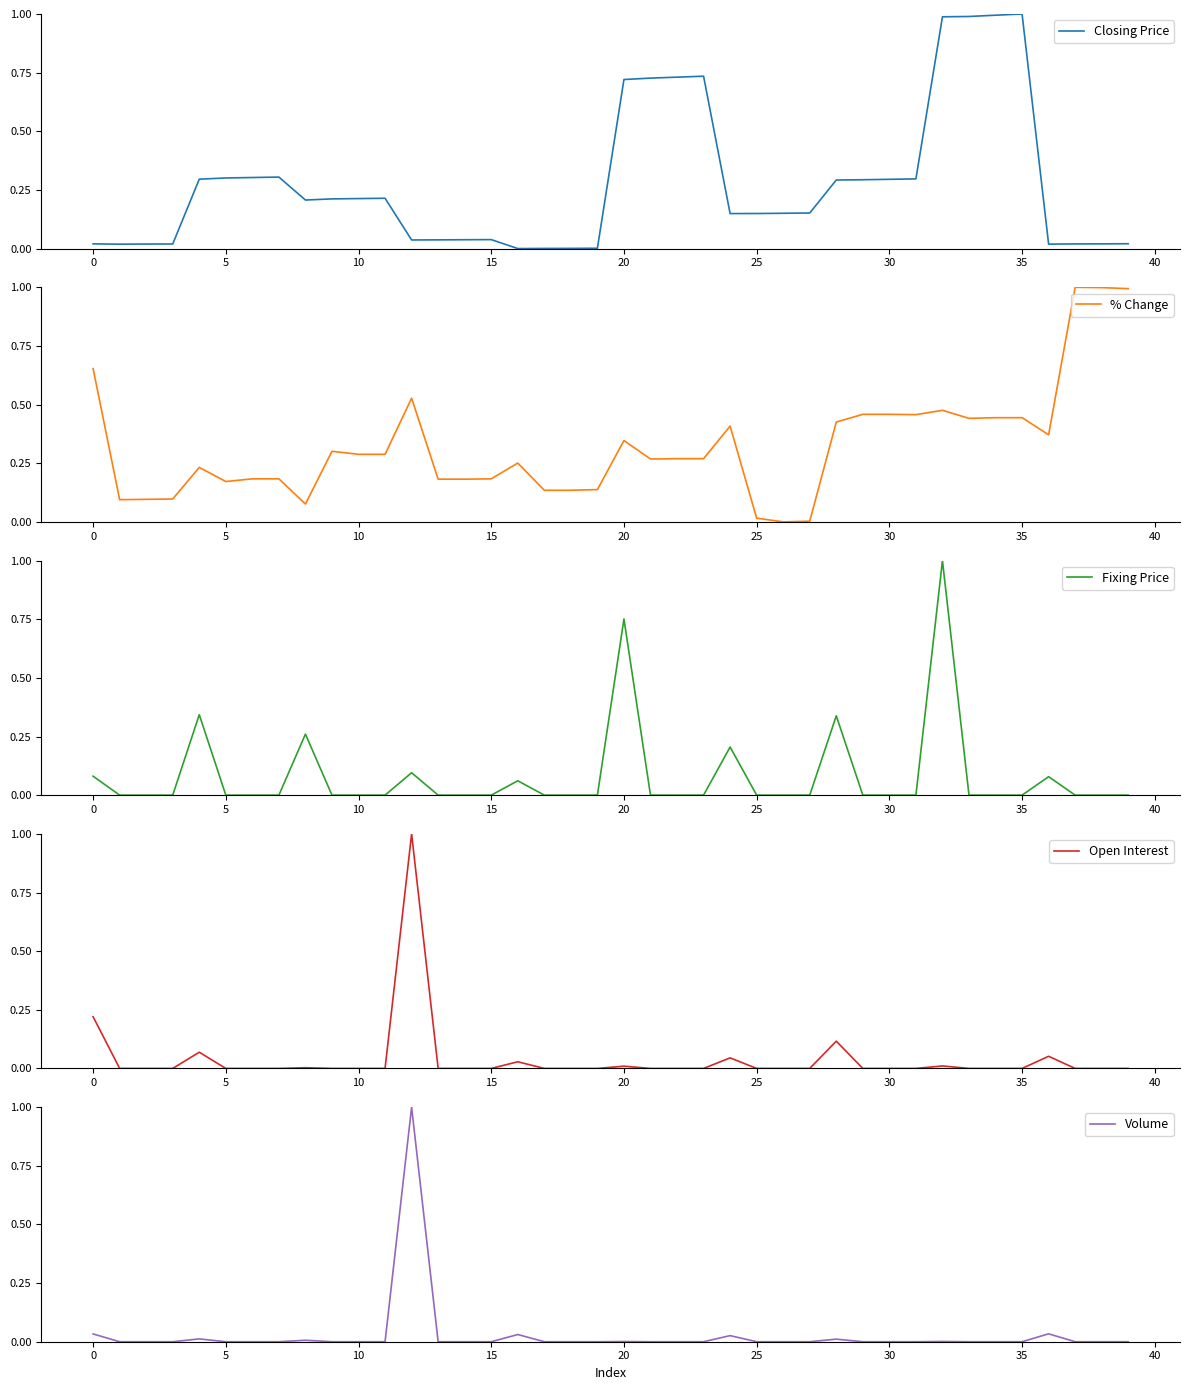

What is the difference between the % Change values at 19 and 33?

0.3